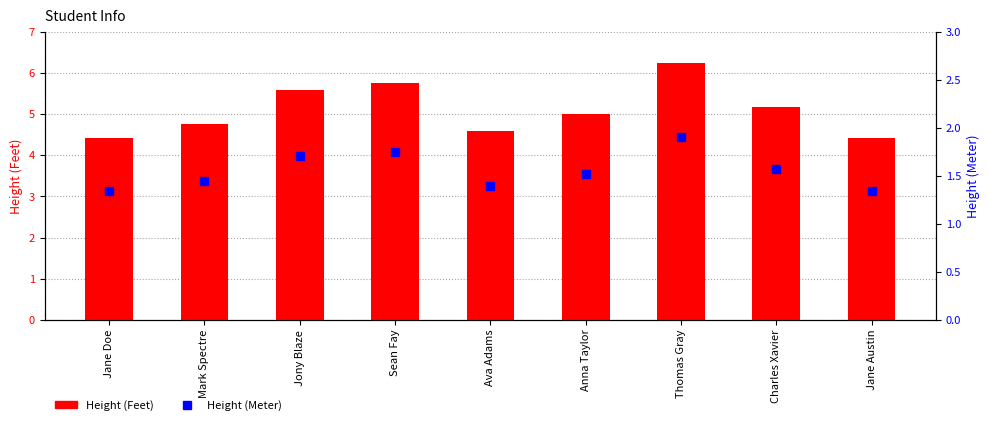

Which series has the widest spread of values?

Height (Feet)